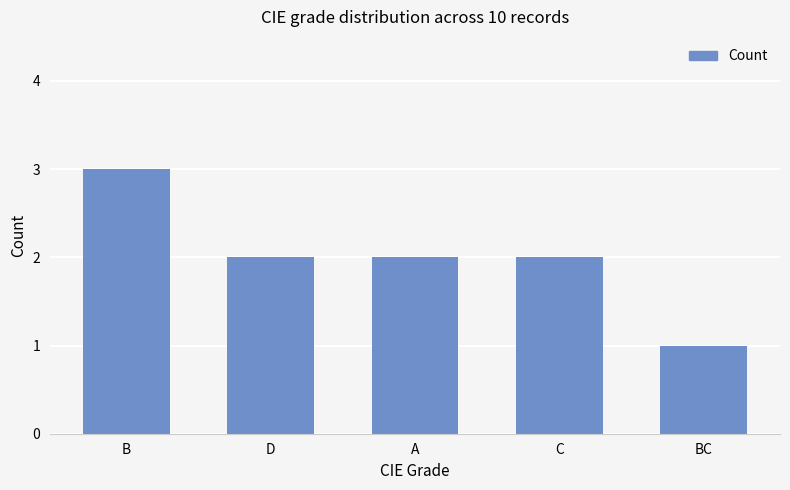

What is the average value?

2